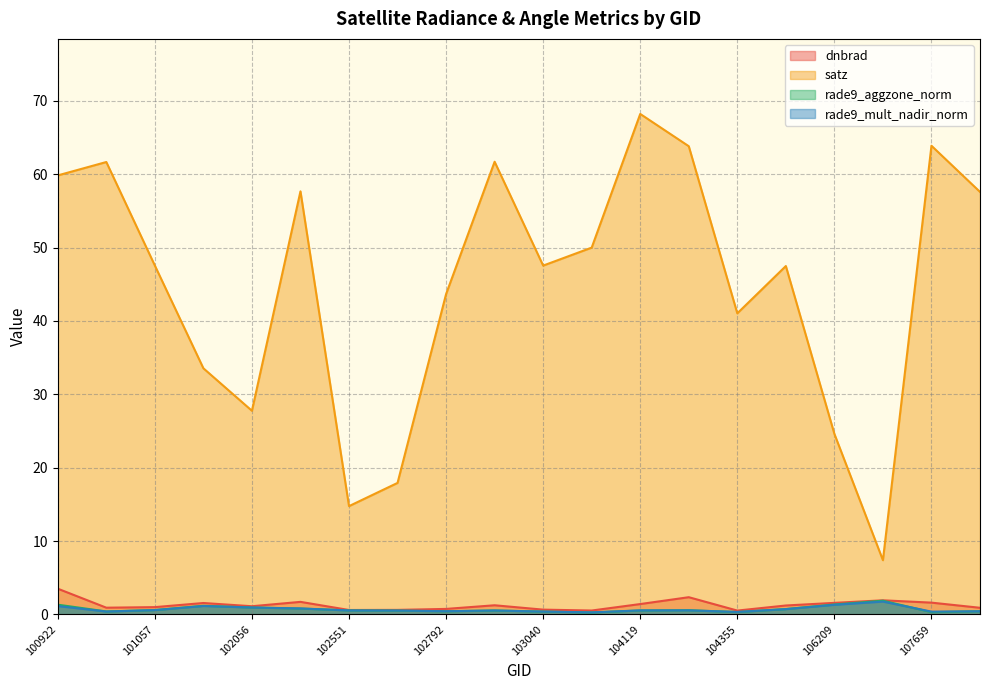

What is the difference between the maximum and second lowest values in the rade9_mult_nadir_norm series?

1.4